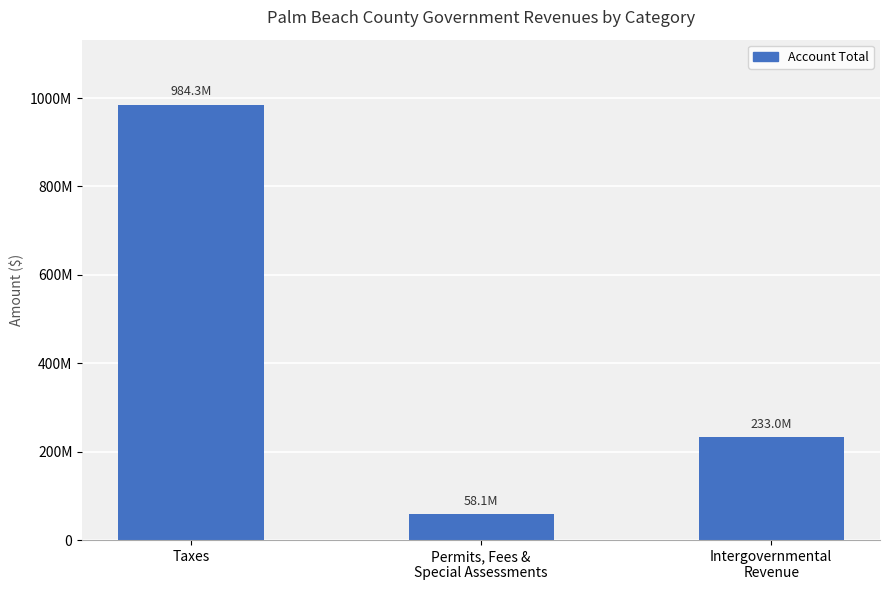

At which category does the chart reach its minimum across all series?

Permits, Fees &
Special Assessments